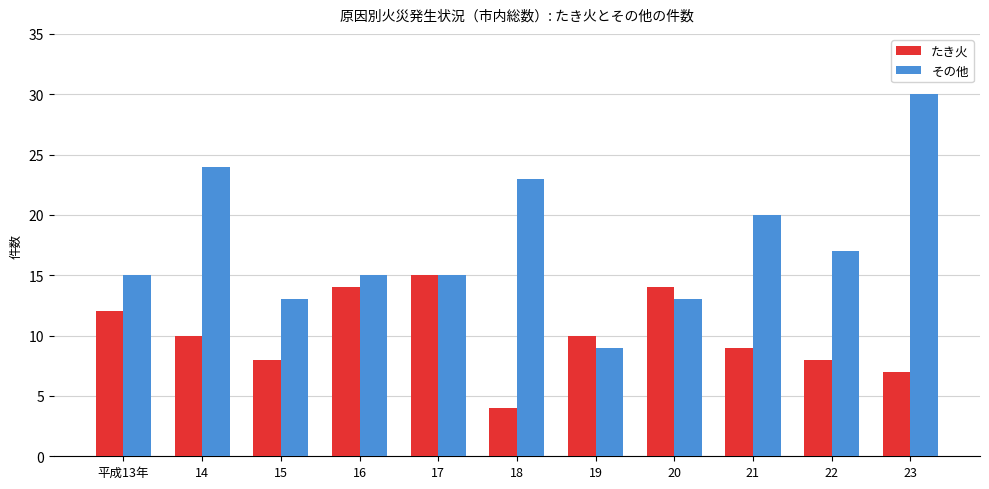

What is the approximate value of その他 at 平成13年?

15